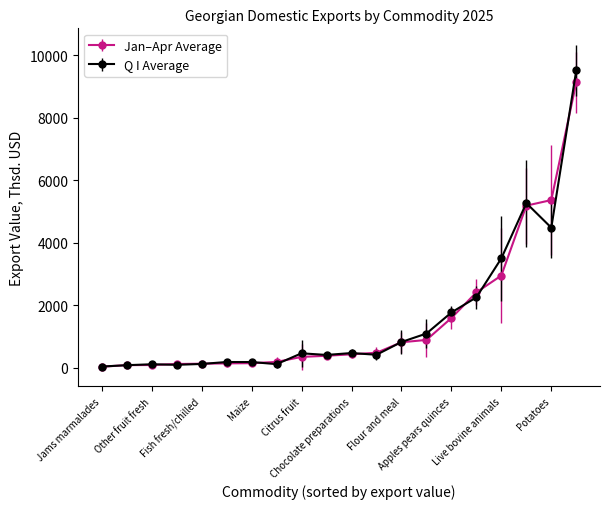

Which series has the largest range (max minus min)?

Q I Average